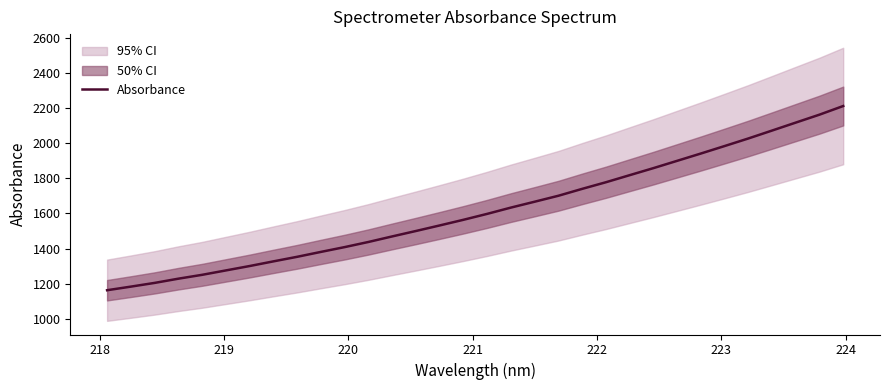

True or false: there are more than 0 points higher than both neighbors.

False